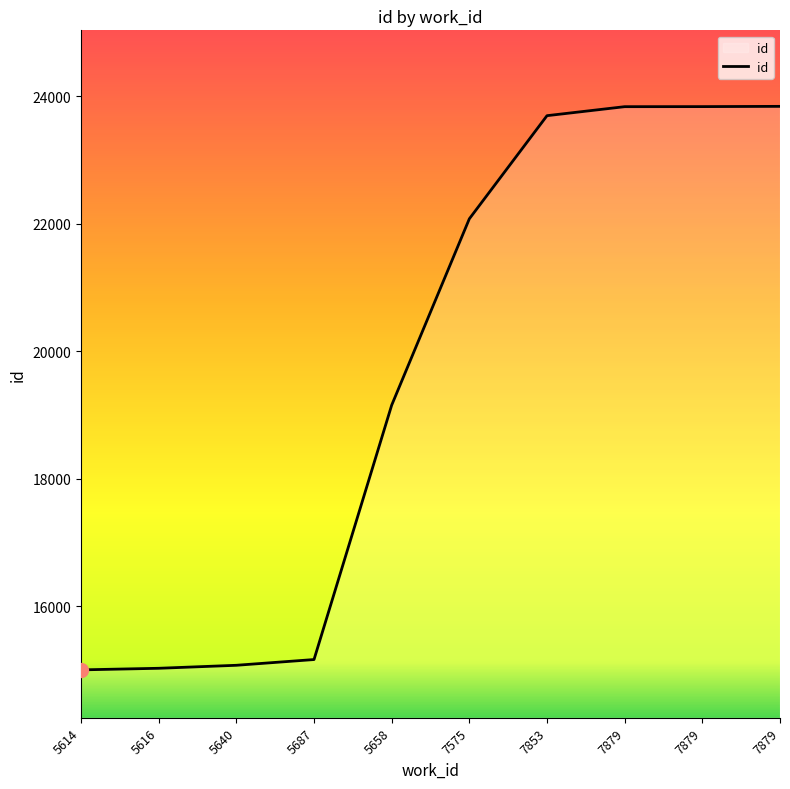

The chart shows a value of 32509 at 5658. True or false?

False